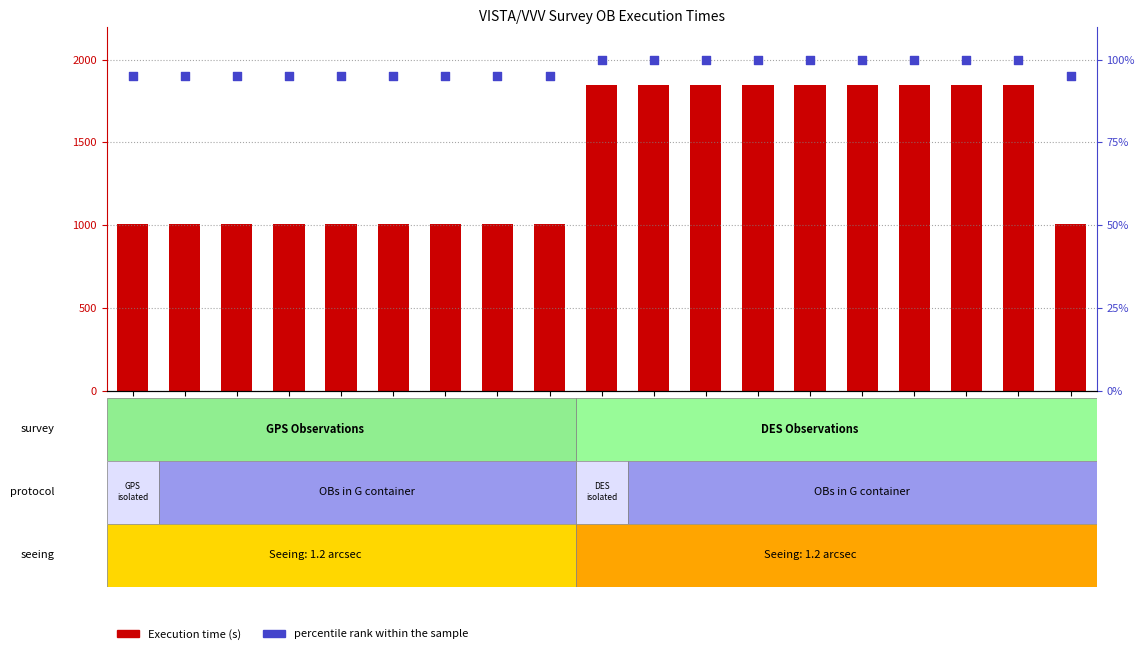

What are all the series names shown in the legend?

Execution time (s), percentile rank within the sample